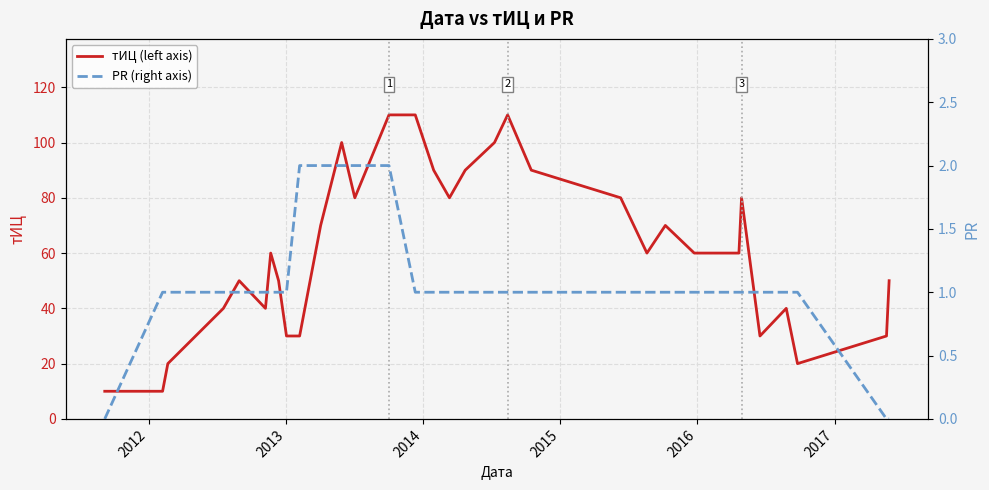

What is the lowest value of the тИЦ (left axis) series?

10